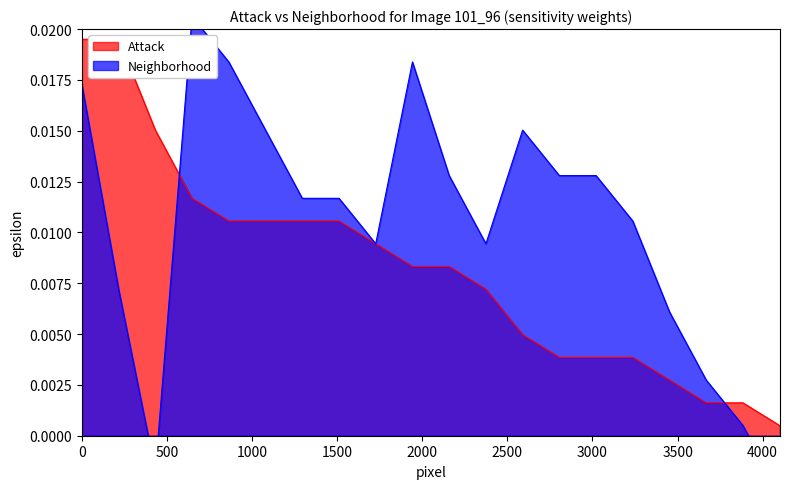

True or false: Attack has more than 2 interior local peaks.

False